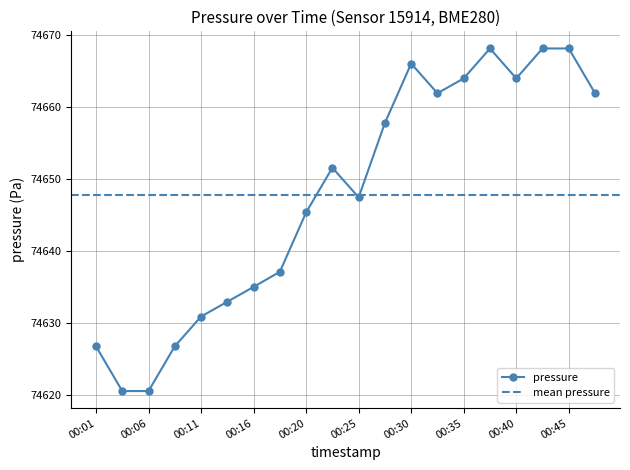

Rank the categories by value from lowest to highest.

00:03, 00:06, 00:01, 00:08, 00:11, 00:13, 00:16, 00:18, 00:20, 00:25, 00:23, 00:28, 00:33, 00:47, 00:35, 00:40, 00:30, 00:37, 00:42, 00:45